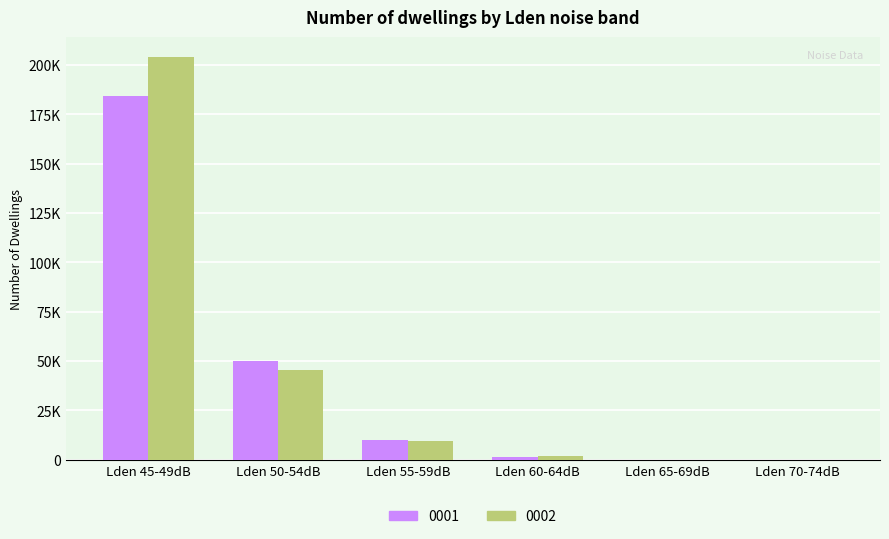

Does the chart contain stacked bars?

No